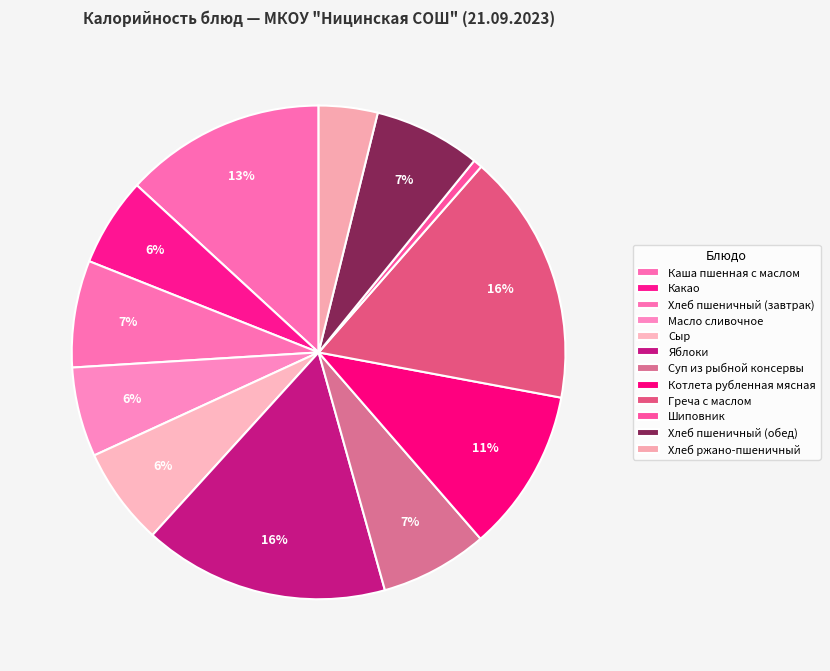

Which category has the smallest portion of the pie?

Шиповник